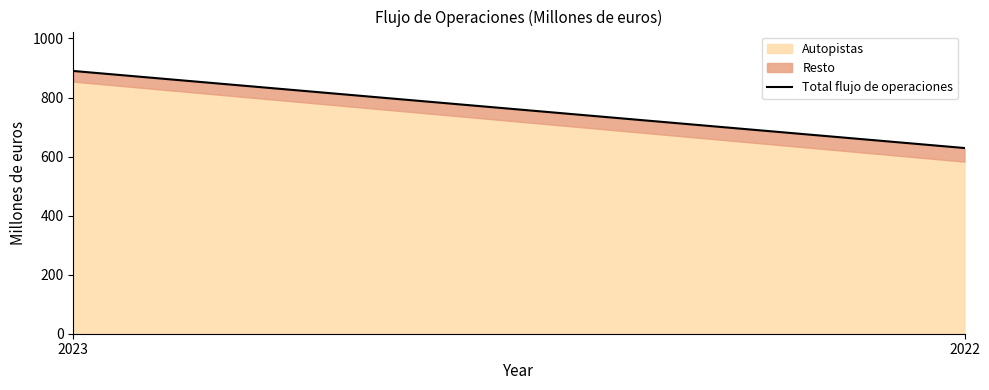

True or false: the data shows 890 at 2023.

True